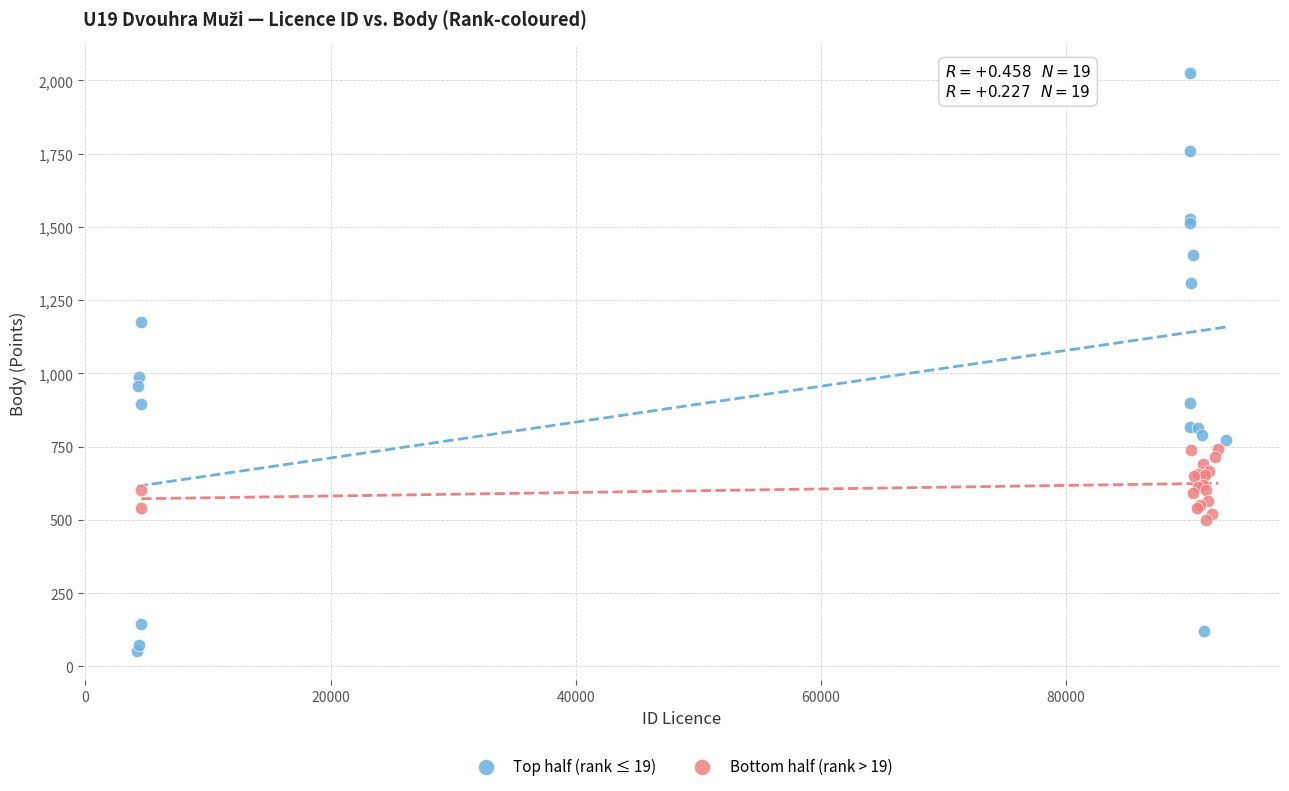

Which series contains the highest Y value?

Top half (rank ≤ 19)